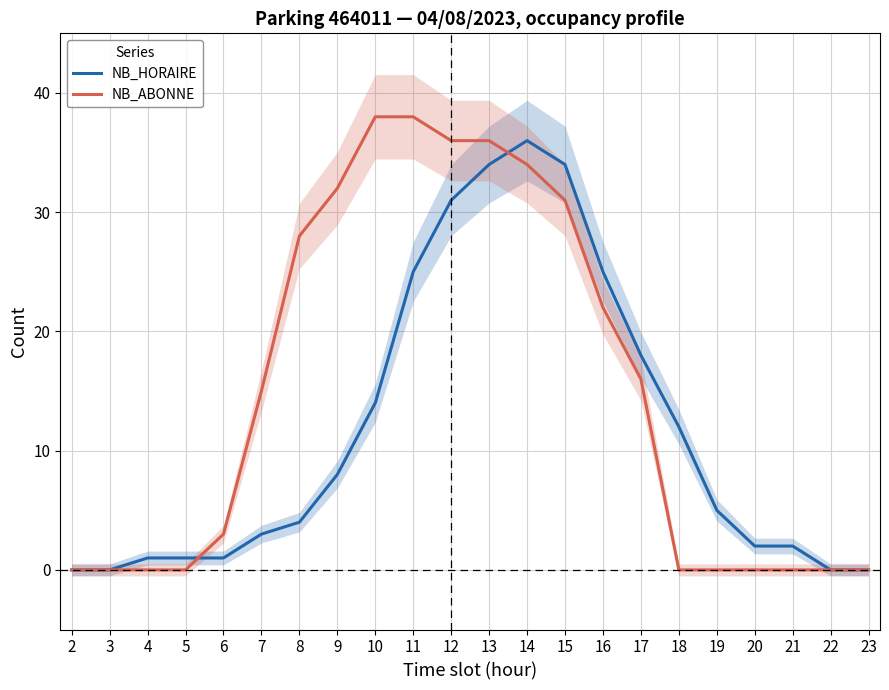

What is the maximum value shown in the chart?

38